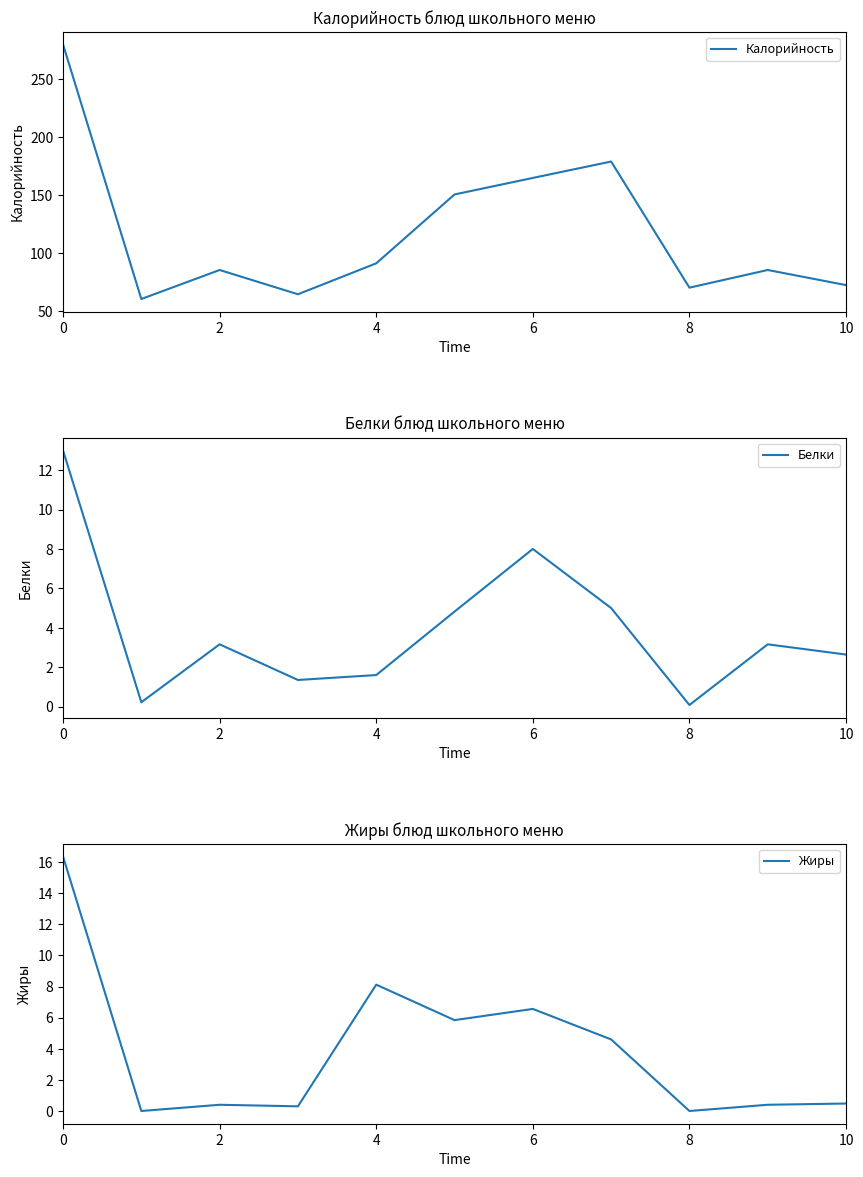

What are all the series names shown in the legend?

Калорийность, Белки, Жиры